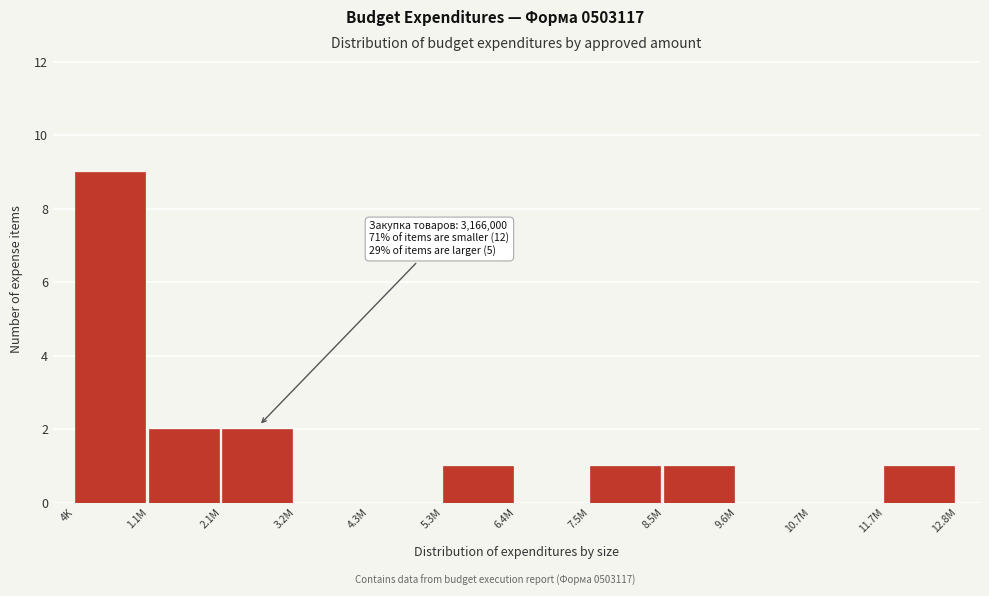

Reading left to right, what are all the values shown in this chart?

4K=9	1.1M=2	2.1M=2	3.2M=0	4.3M=0	5.3M=1	6.4M=0	7.5M=1	8.5M=1	9.6M=0	10.7M=0	11.7M=1